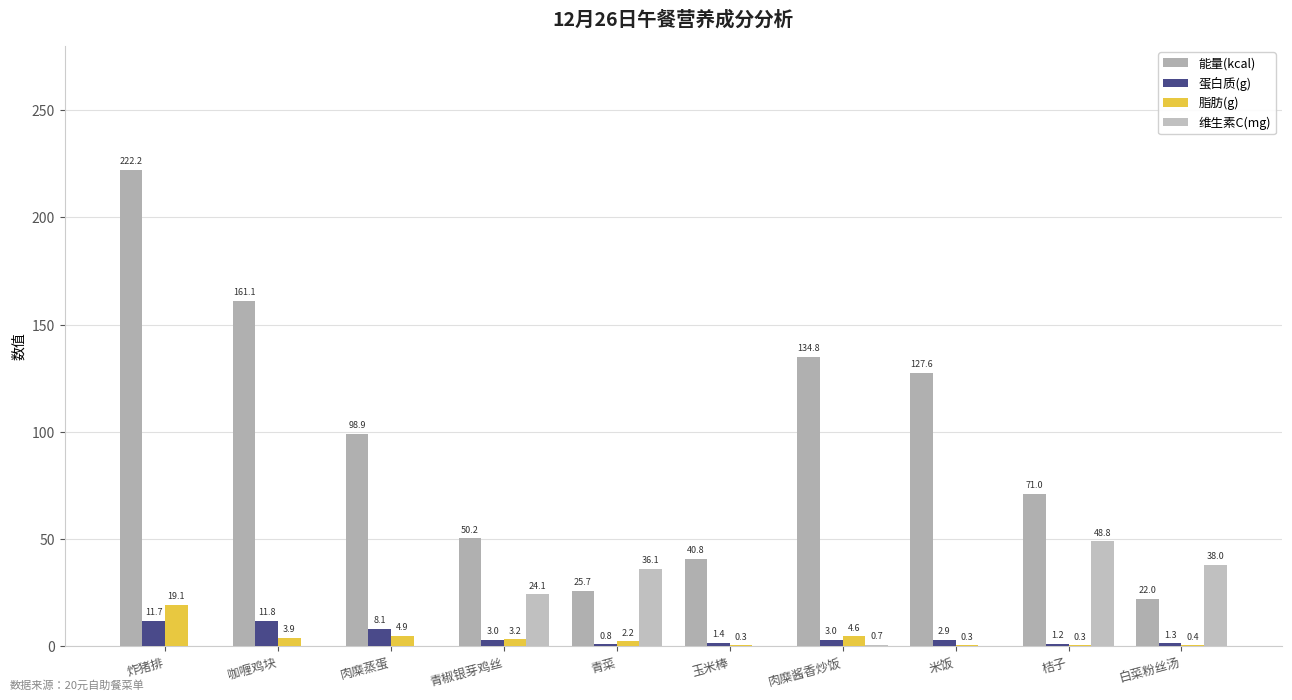

How many groups of bars are there?

10